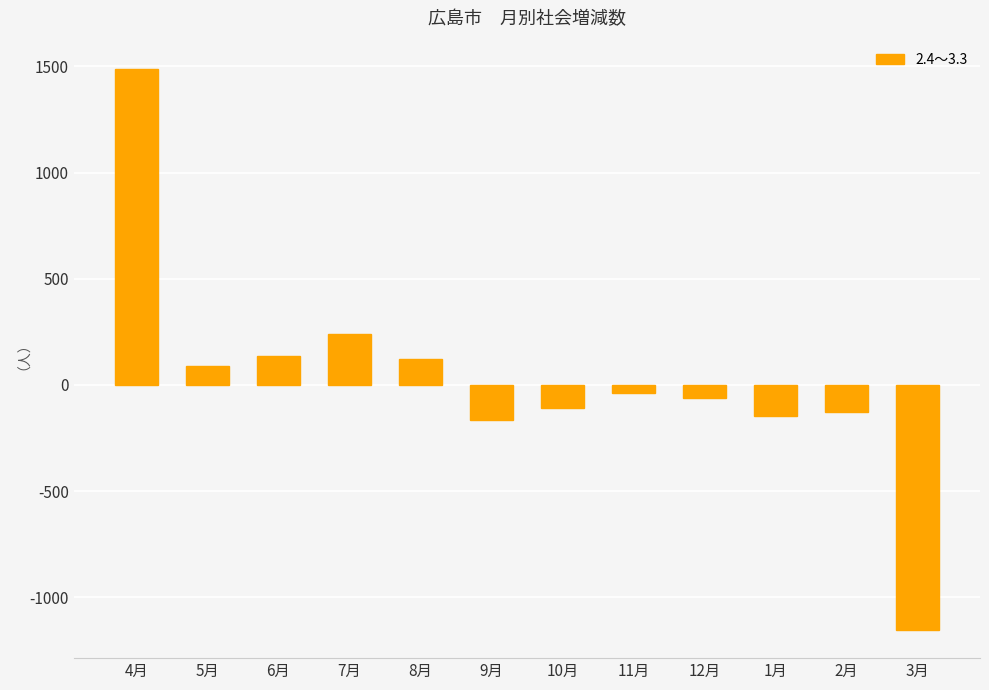

Count the number of data series in this chart.

1